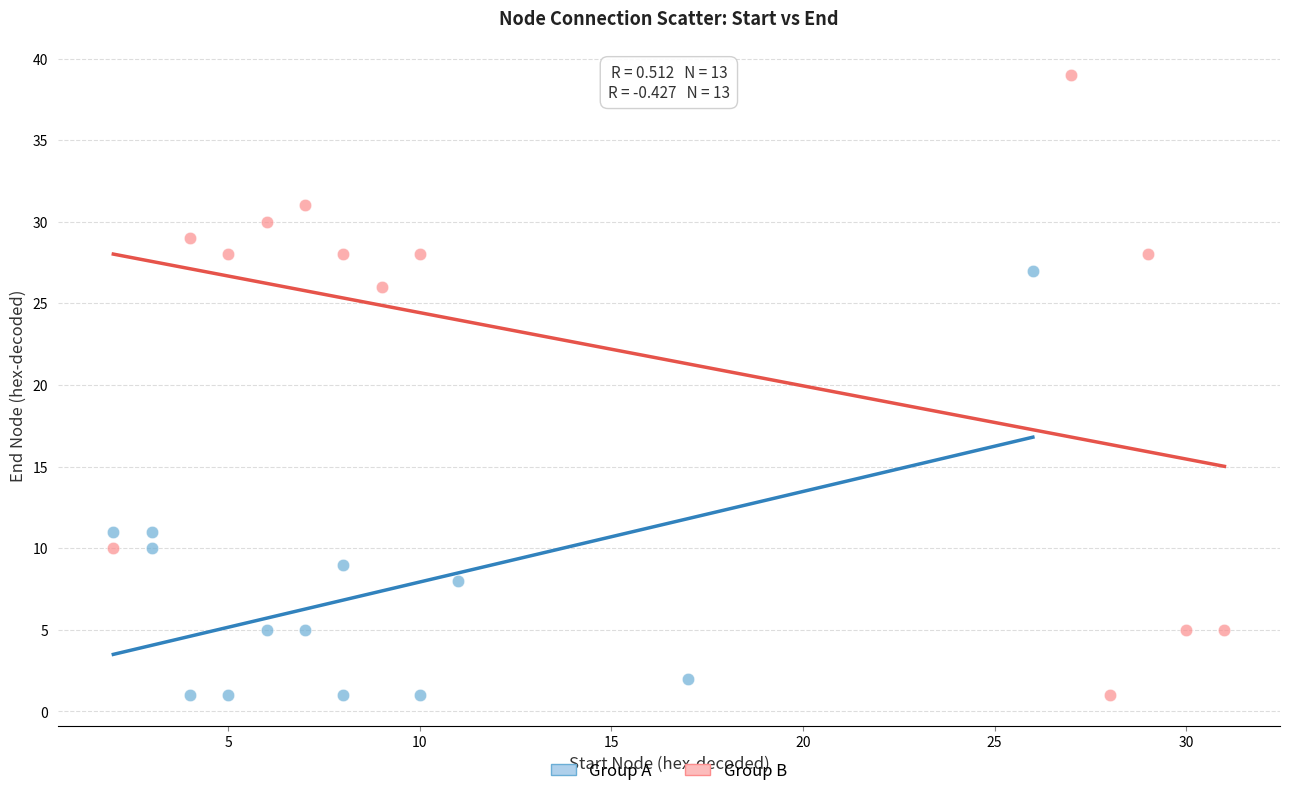

Which series has the largest Y range (max minus min)?

Group B